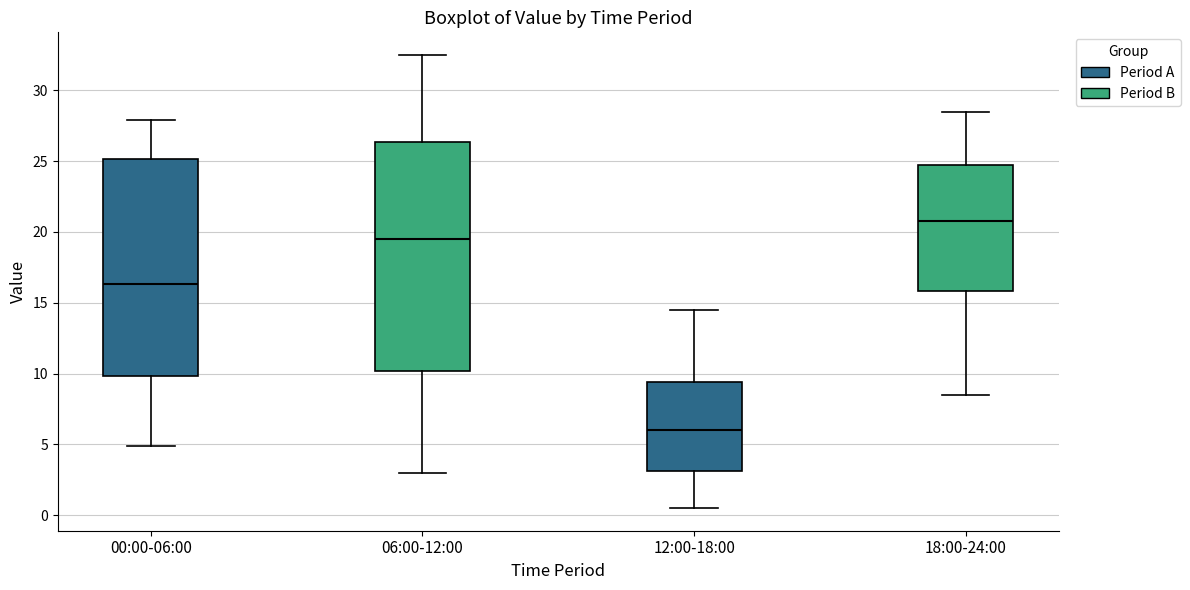

Reading left to right, read every box against the y-axis: the position of its median line, the range the box covers, and the ends of its whiskers. The values are not printed on the chart, so give them approximately, as read against the axis.

00:00-06:00: median 16.5, box 10.0 to 25.0, whiskers 5.0 to 28.0
06:00-12:00: median 19.5, box 10.0 to 26.5, whiskers 3.0 to 32.5
12:00-18:00: median 6.0, box 3.0 to 9.5, whiskers 0.5 to 14.5
18:00-24:00: median 21.0, box 16.0 to 25.0, whiskers 8.5 to 28.5